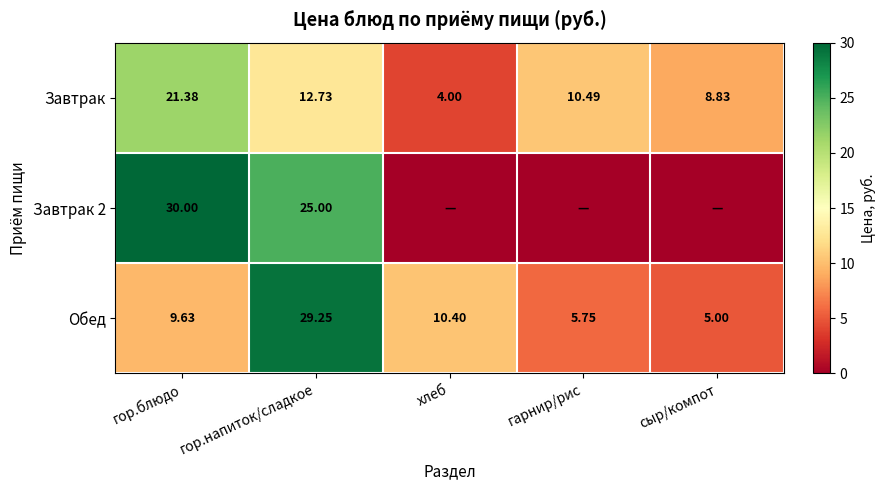

What is the total value across all series at гарнир/рис?

16.2